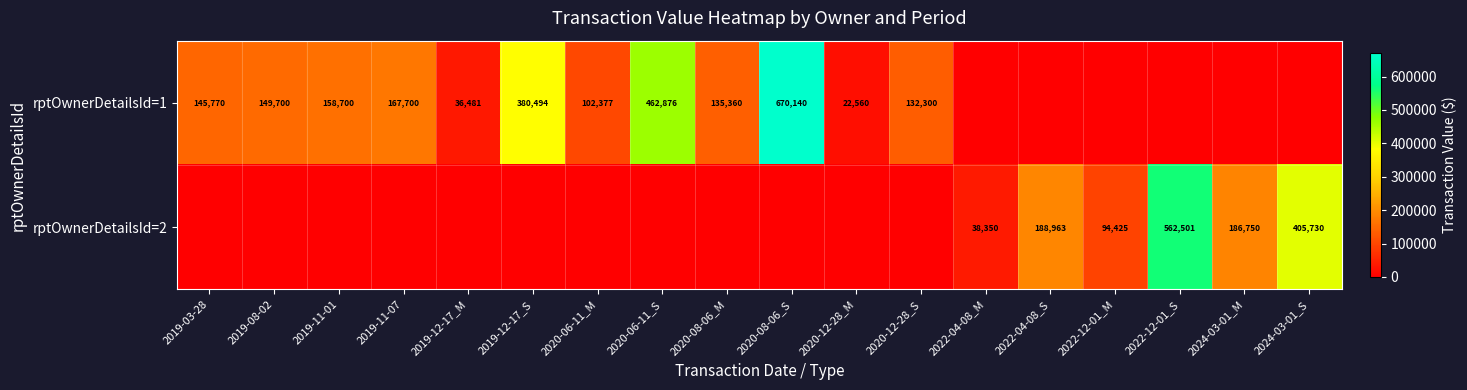

What is the difference between the rptOwnerDetailsId=1 values at 2019-03-28 and 2019-11-01?

12930